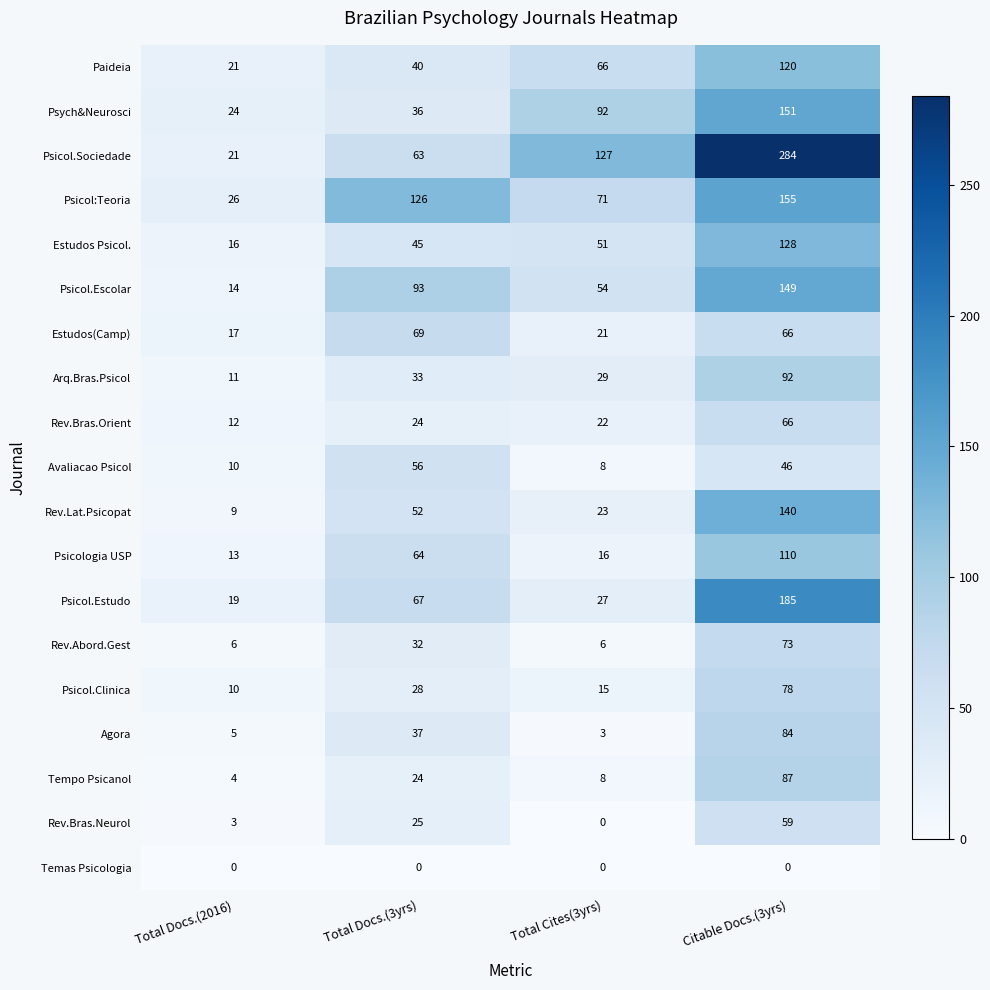

Which category has the lowest value in the Psicol.Estudo series?

Total Docs.(2016)